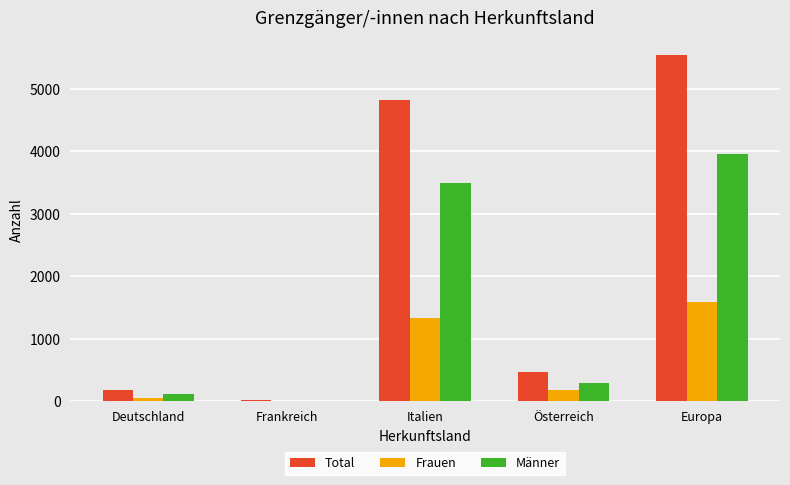

Read the Total value at Österreich, to the nearest 10.

470